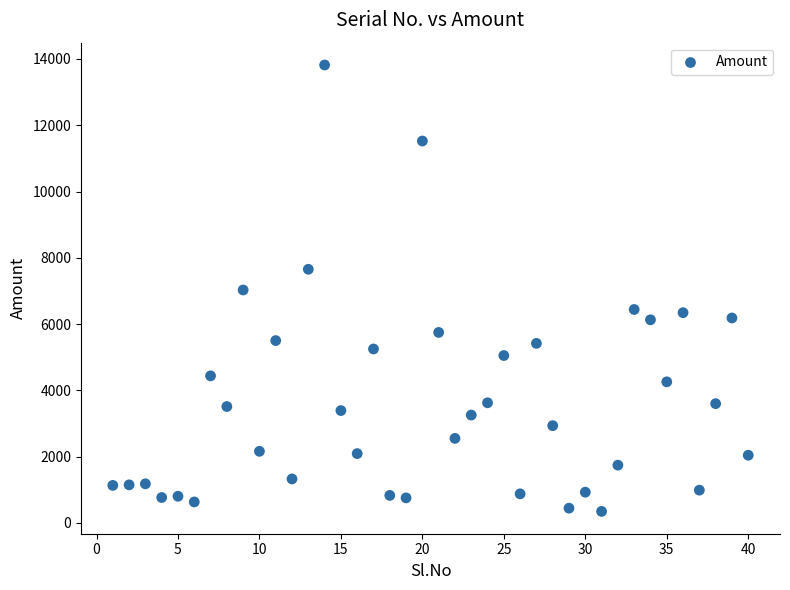

What is the range of Y values (max minus min)?

13469